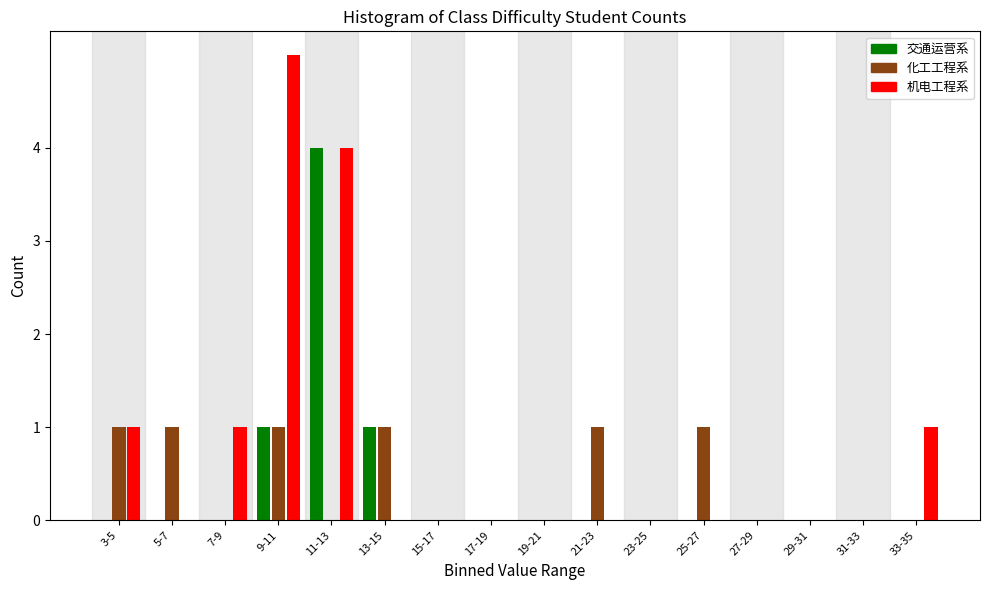

The value of 化工工程系 at 11-13 is 0. True or false?

True